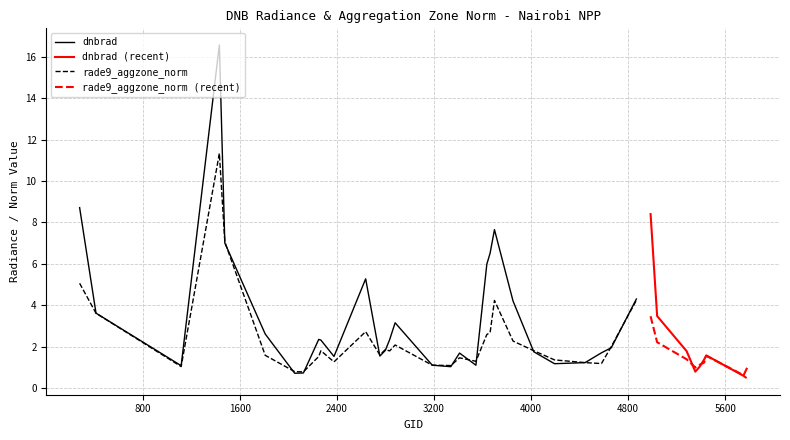

Does the chart display data point markers on the line(s)?

No